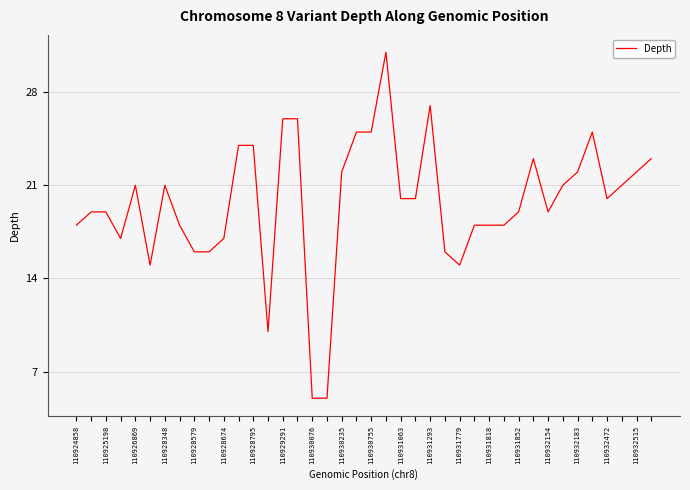

What is the maximum value shown in the chart?

31